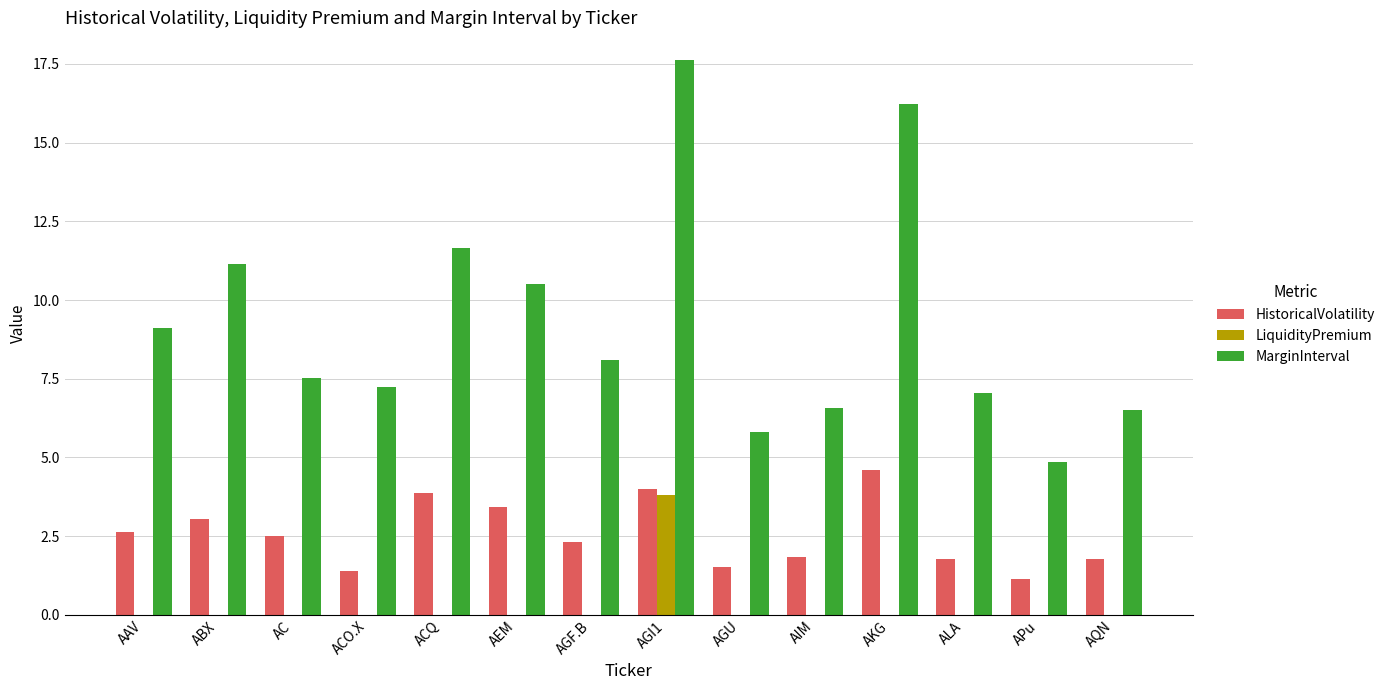

Is the value of LiquidityPremium at AGU greater than the value of HistoricalVolatility at AGU?

No